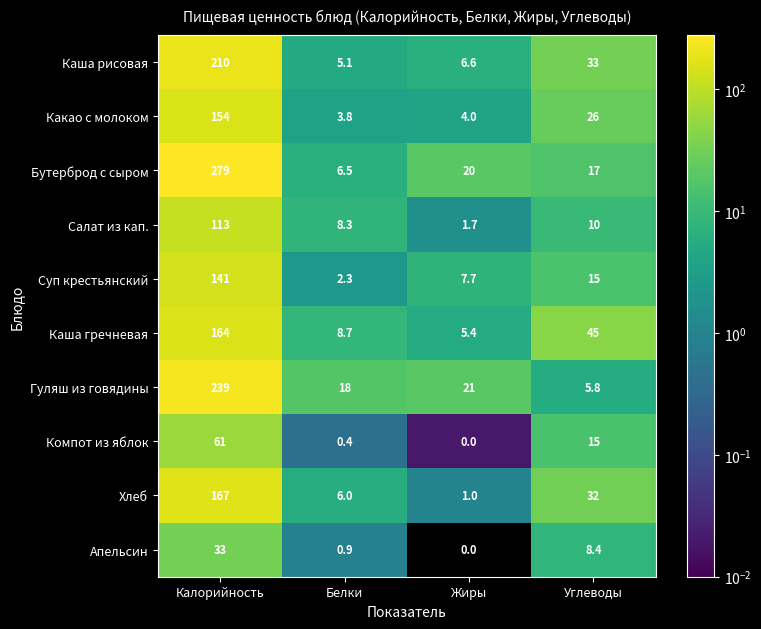

At Калорийность, list the series in order from smallest to largest.

Апельсин, Компот из яблок, Салат из кап., Суп крестьянский, Какао с молоком, Каша гречневая, Хлеб, Каша рисовая, Гуляш из говядины, Бутерброд с сыром